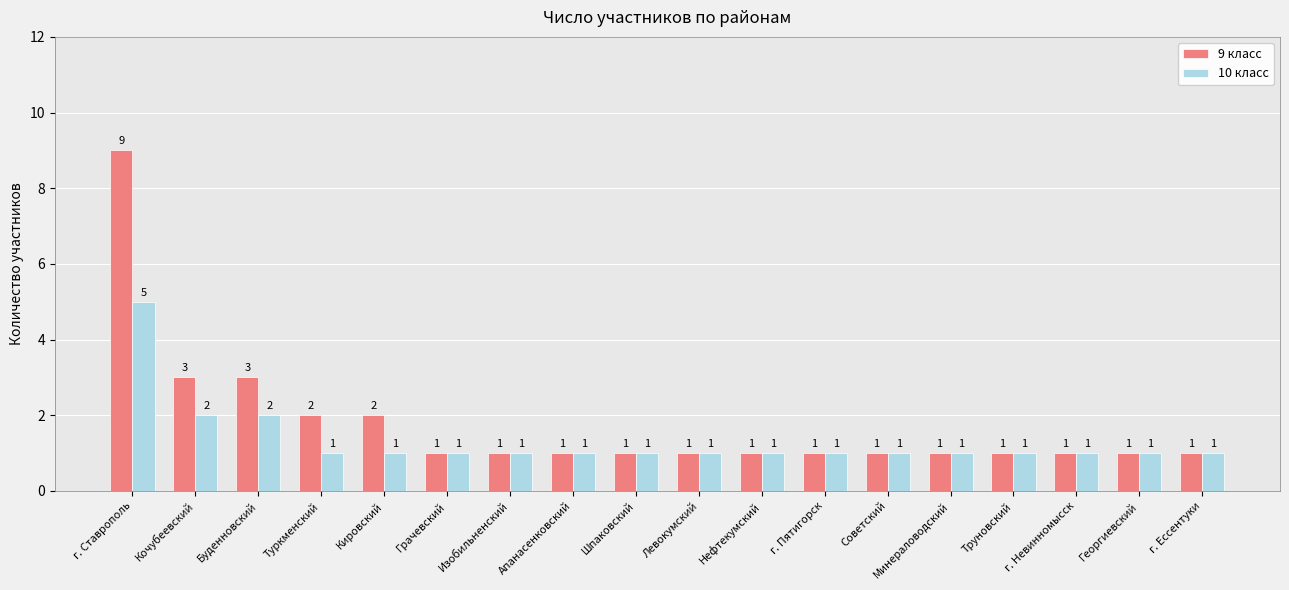

Which series has the widest spread of values?

9 класс